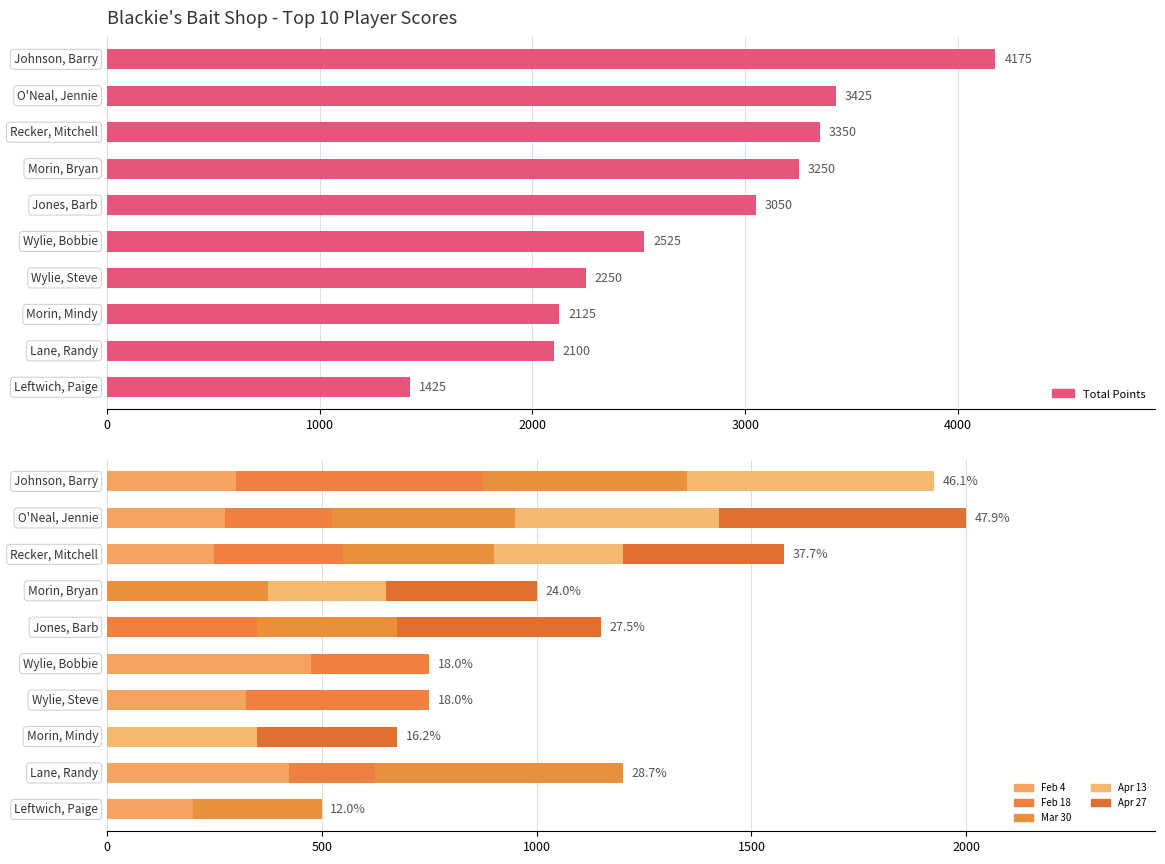

Read the Mar 30 value at 8, to the nearest 10.

580